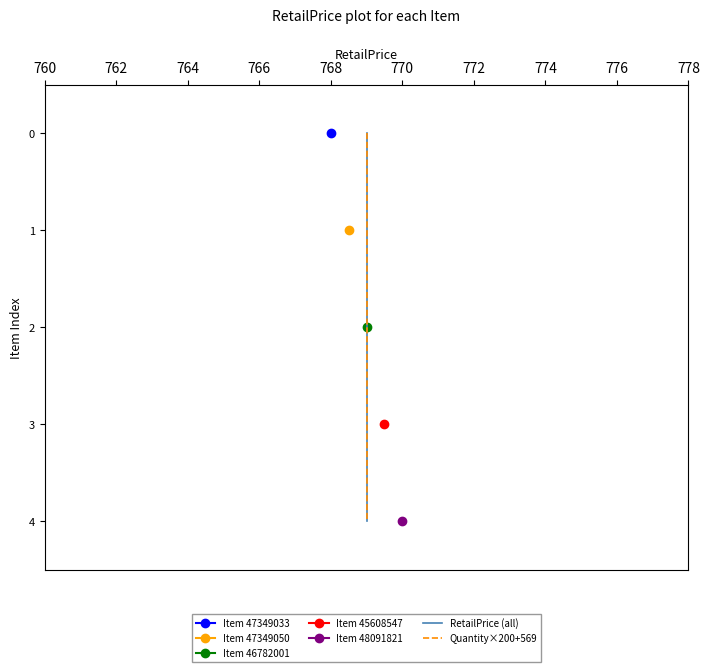

Rank the series at 768 from highest to lowest value.

RetailPrice (all), Quantity×200+569